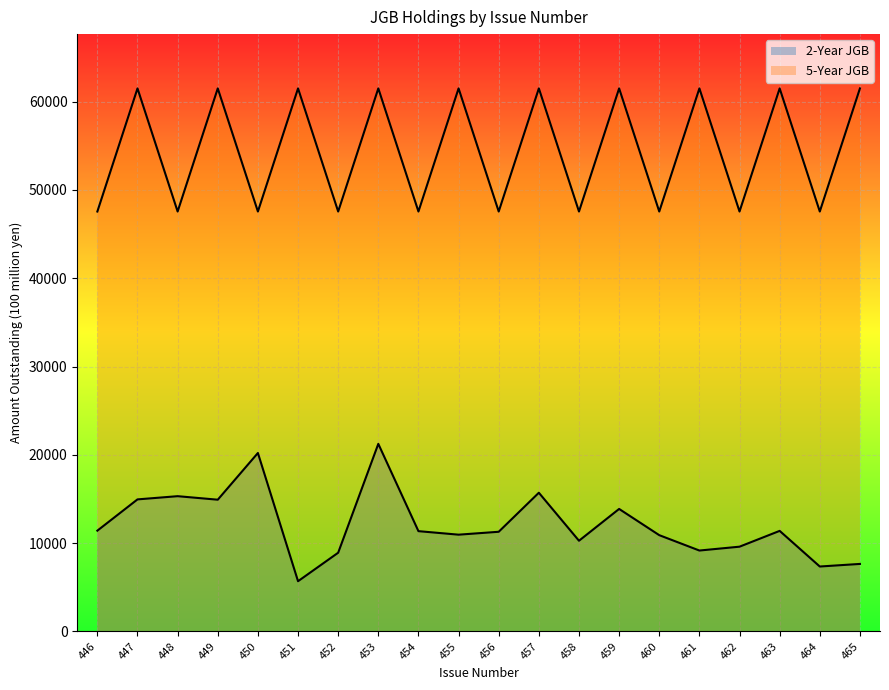

At which category is the sum across all series the highest?

453